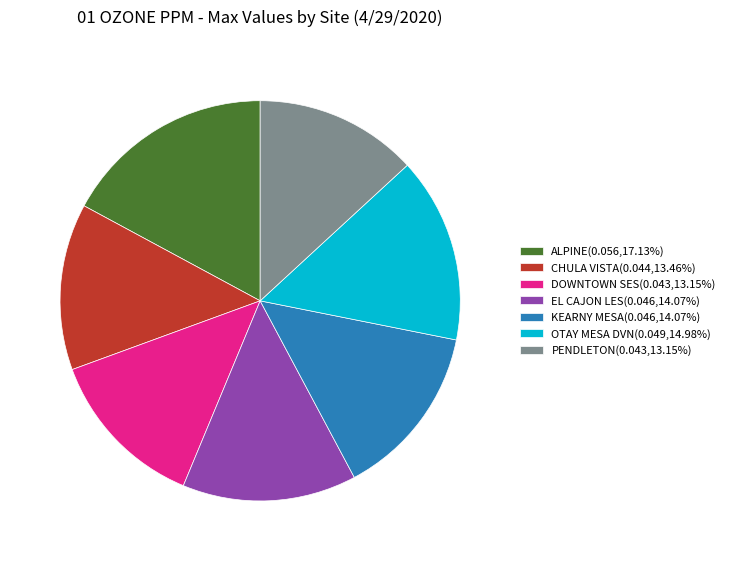

Which category has the biggest portion of the pie?

ALPINE